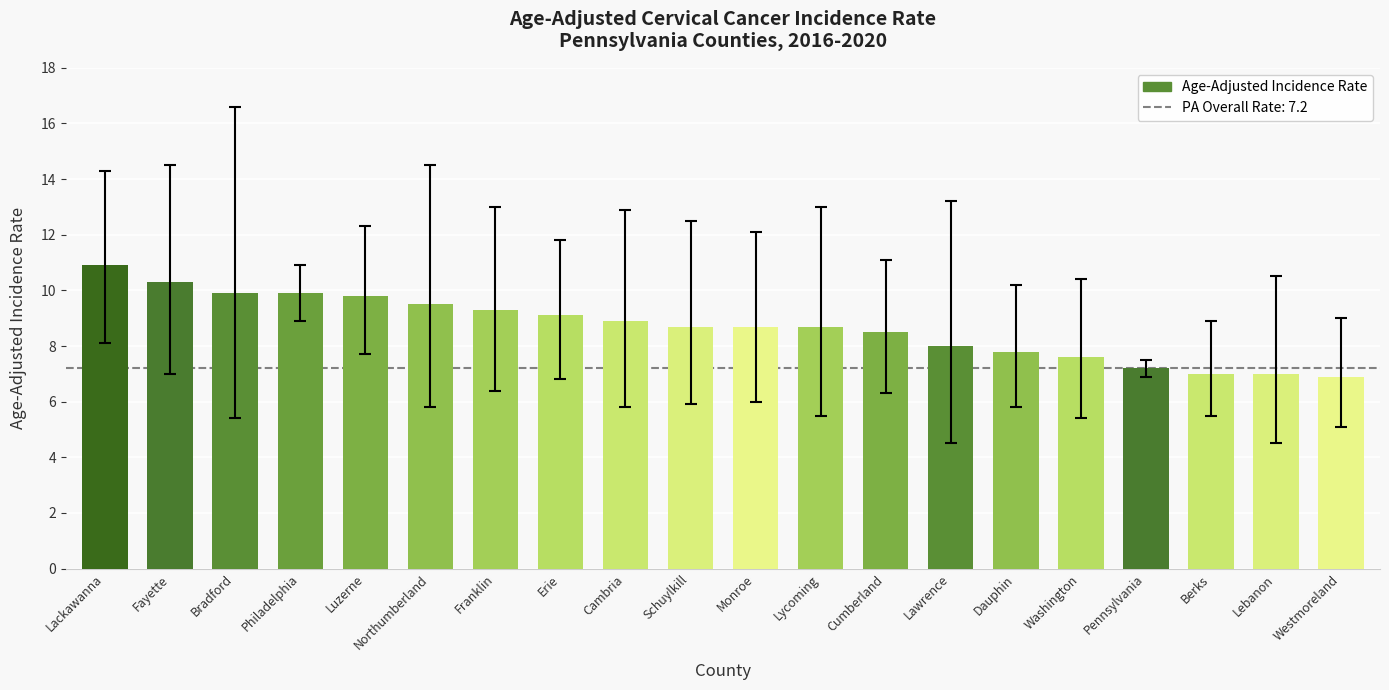

What position from the left is Fayette?

2